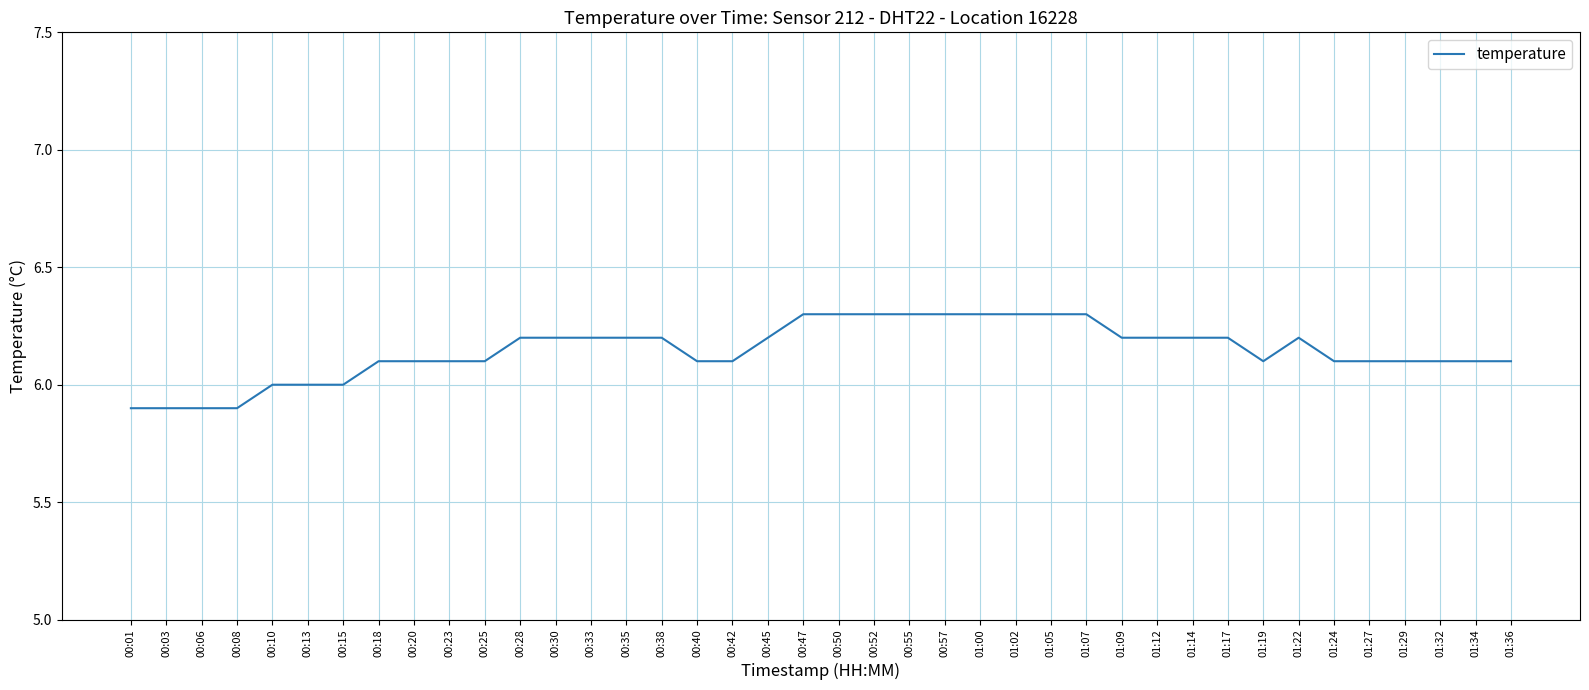

The value at 00:23 is 6.1. True or false?

True